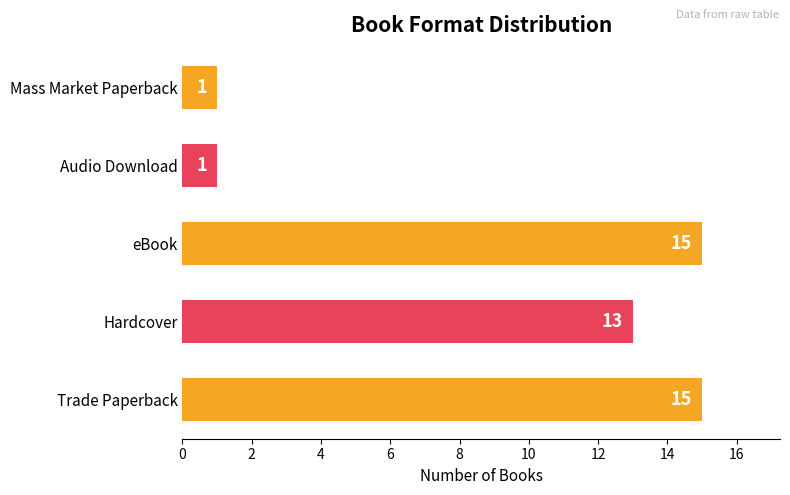

What is the difference between the maximum and minimum values?

14